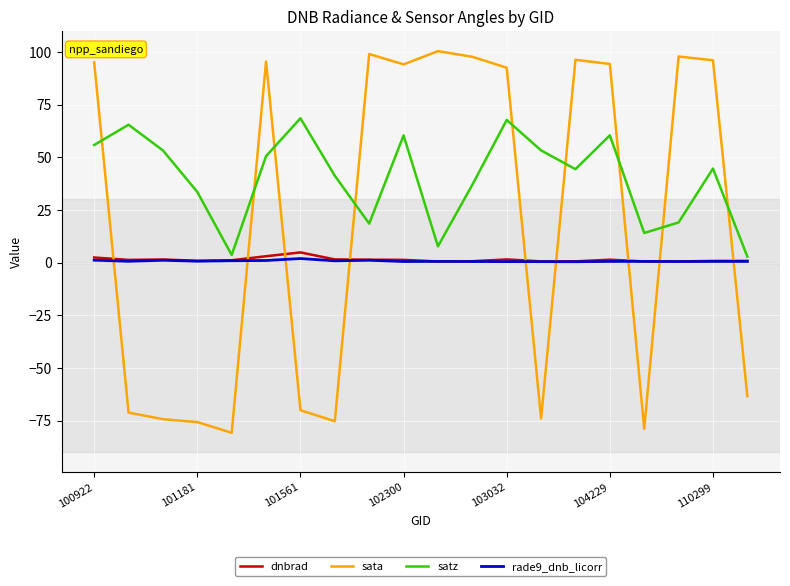

Which series has the widest spread of values?

sata